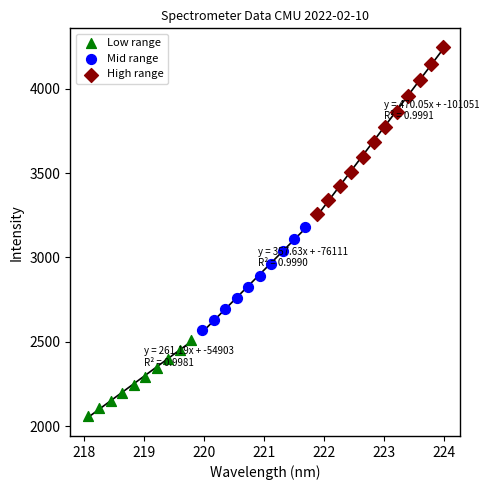

What are all the series names shown in the legend?

Low range, Mid range, High range